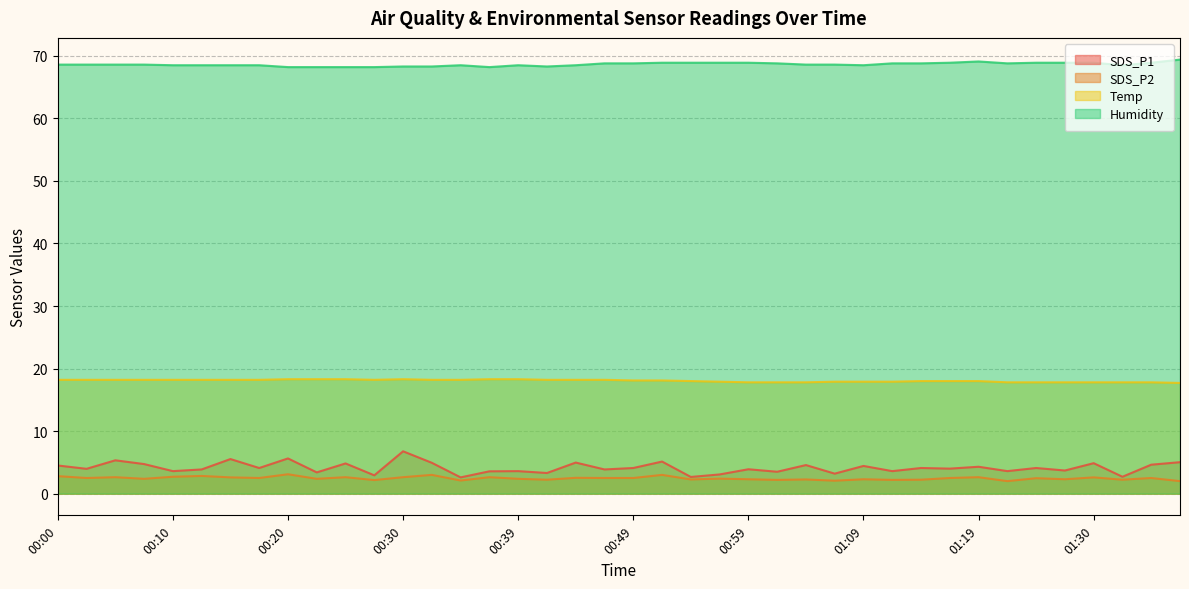

In Temp, how many points are lower than both neighbors (excluding endpoints)?

1